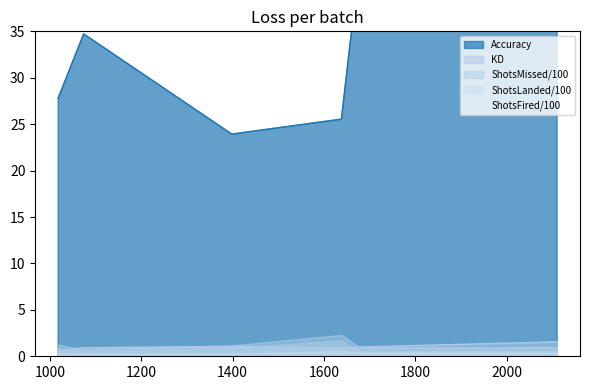

True or false: KD and Accuracy cross at least once.

False